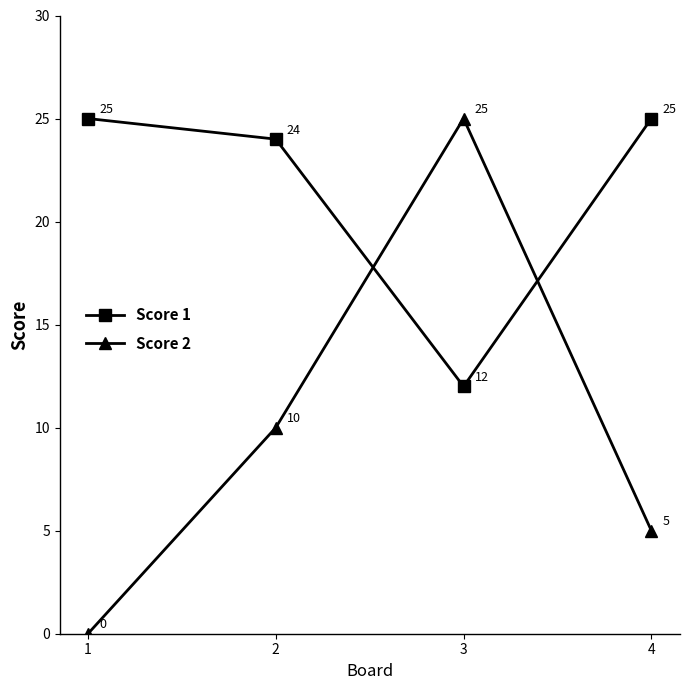

How many times do Score 2 and Score 1 cross each other?

2